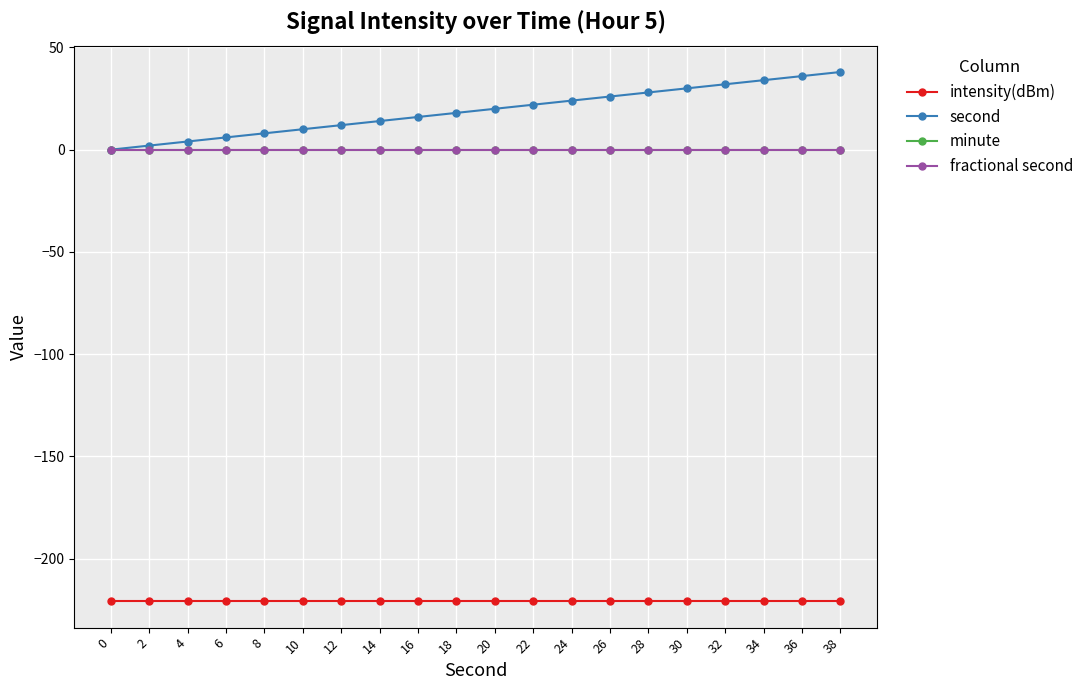

At 28, list the series in order from smallest to largest.

intensity(dBm), minute, fractional second, second